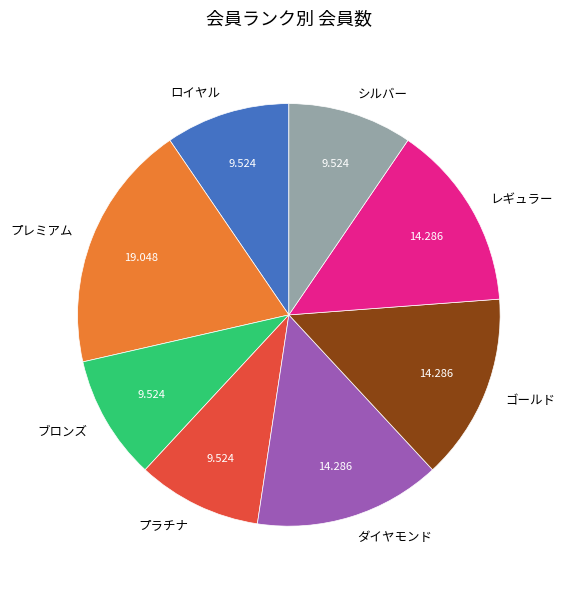

Count the number of slices in the pie.

8